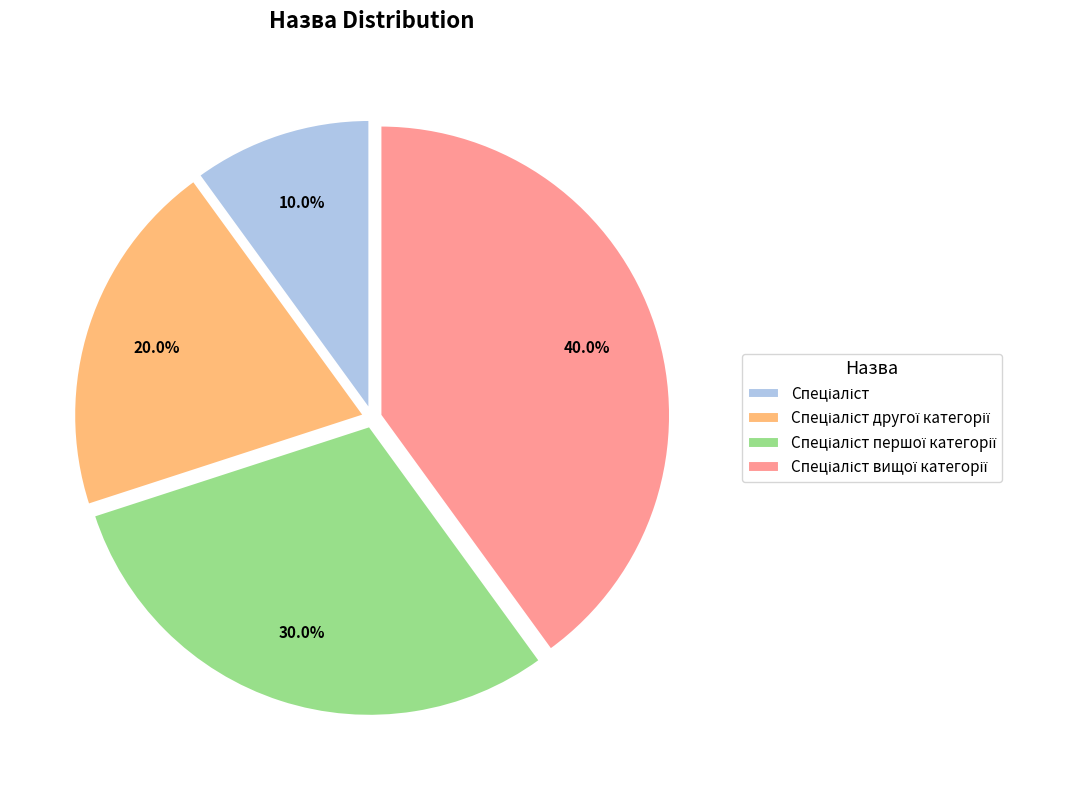

Does any single category account for the majority?

No